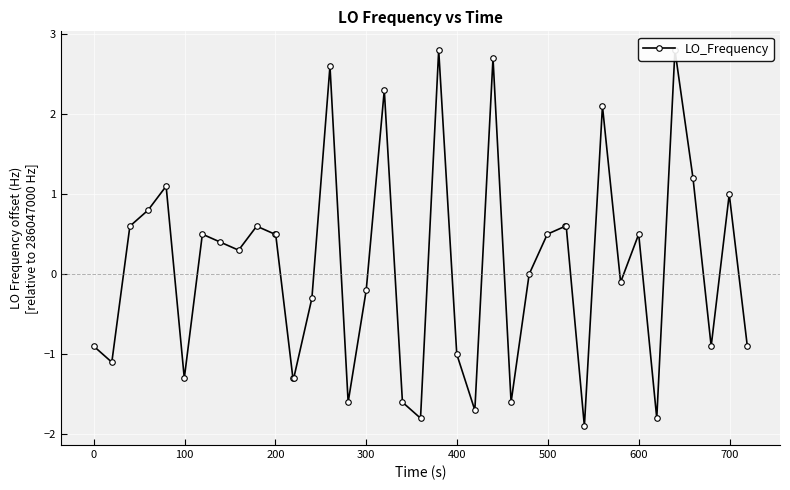

What is the average value?

0.1